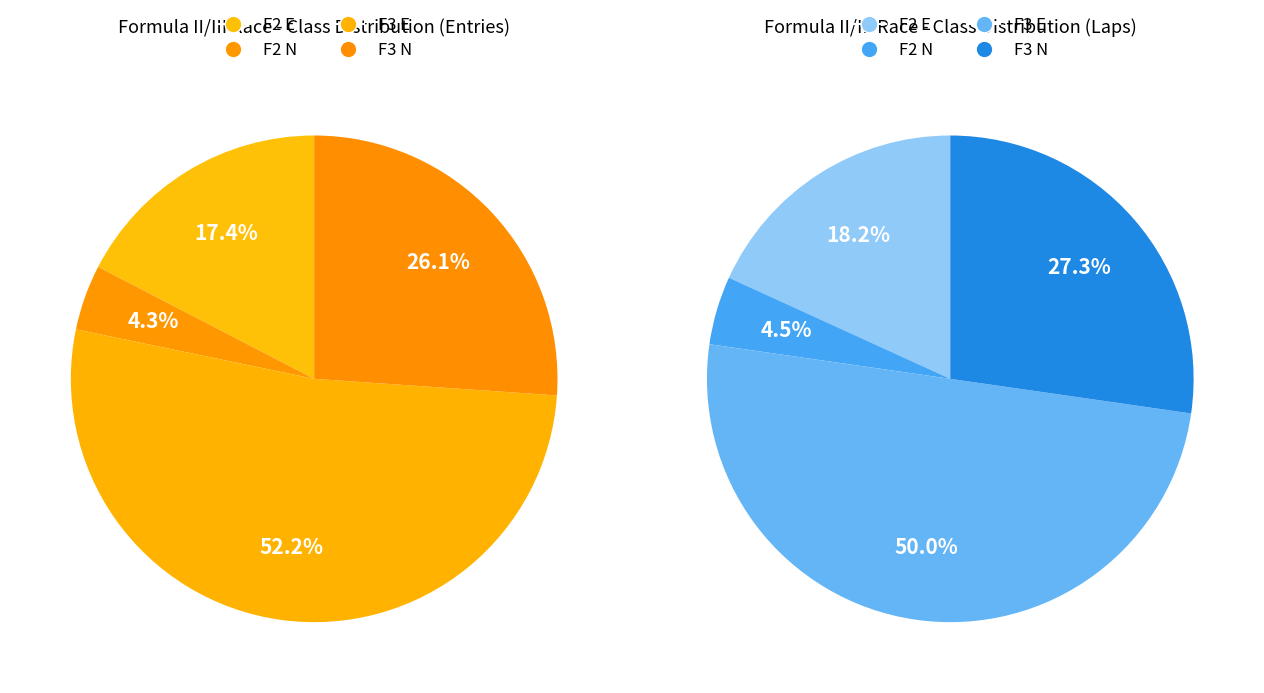

How many slices are in this pie chart?

4